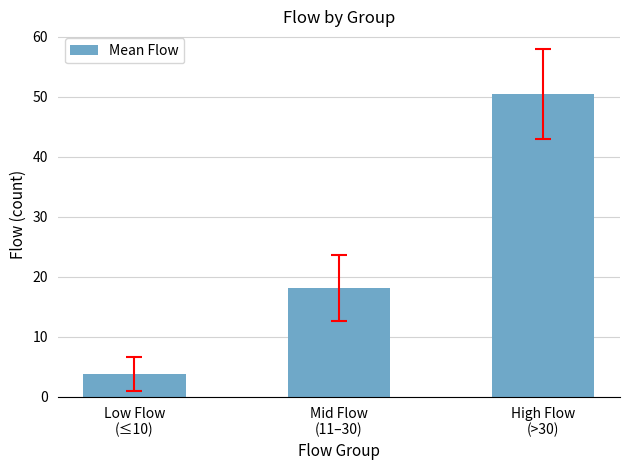

Which category has the lowest value across all series?

Low Flow
(≤10)